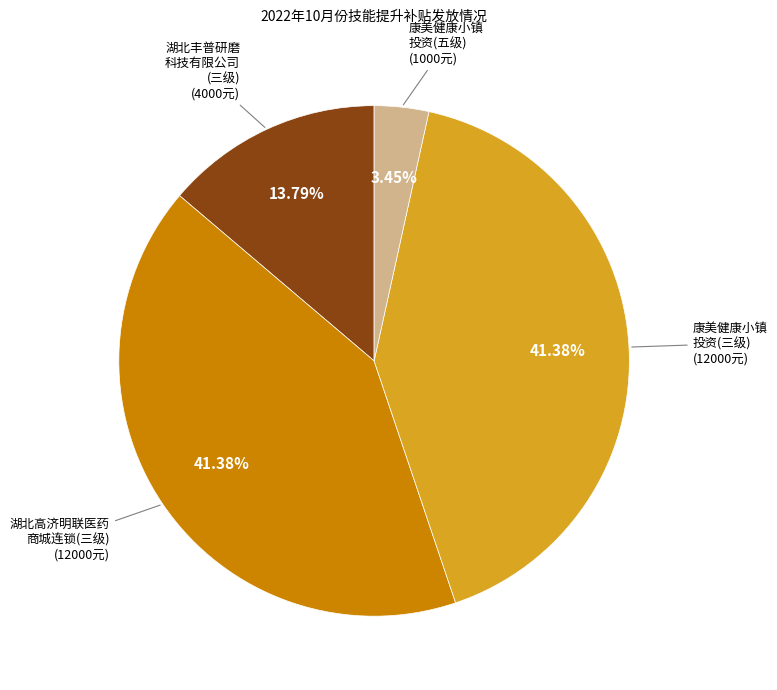

Is there any slice that represents more than half of the pie?

No